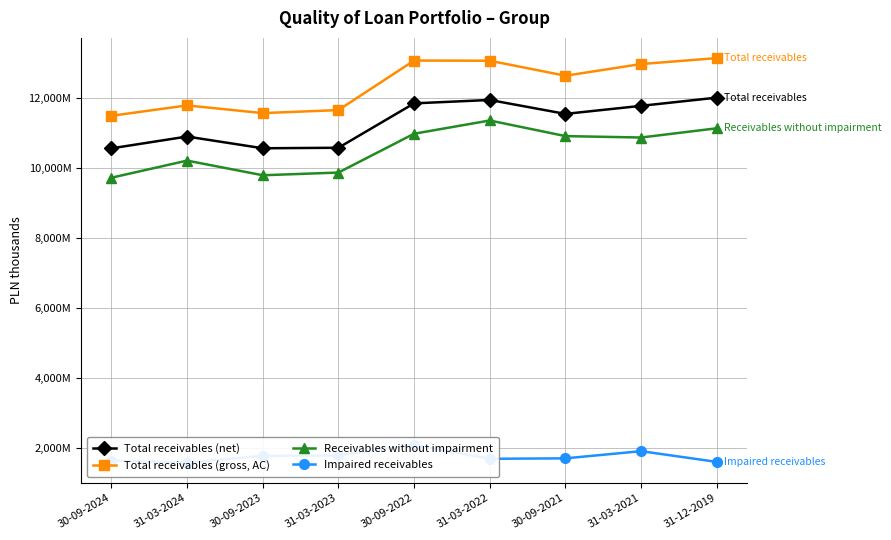

The Impaired receivables series shows 2089979 at 30-09-2022. True or false?

True